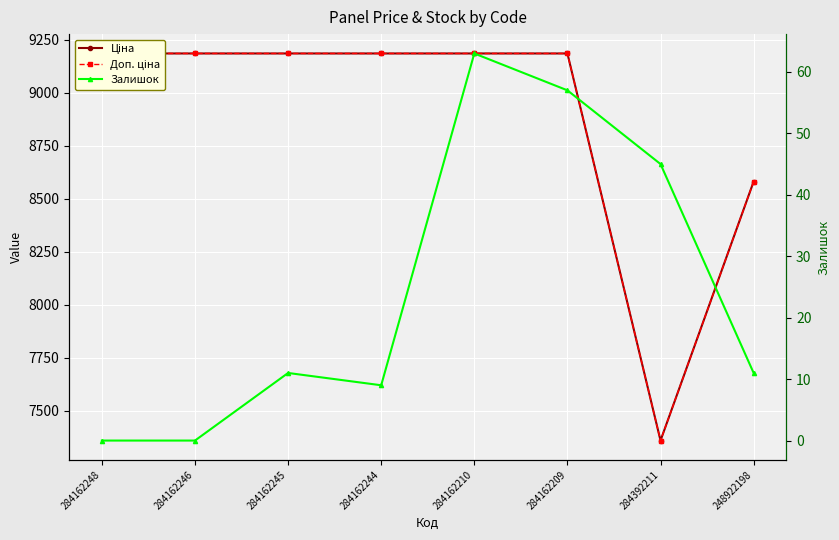

At which label does Доп. ціна reach its peak?

284162248